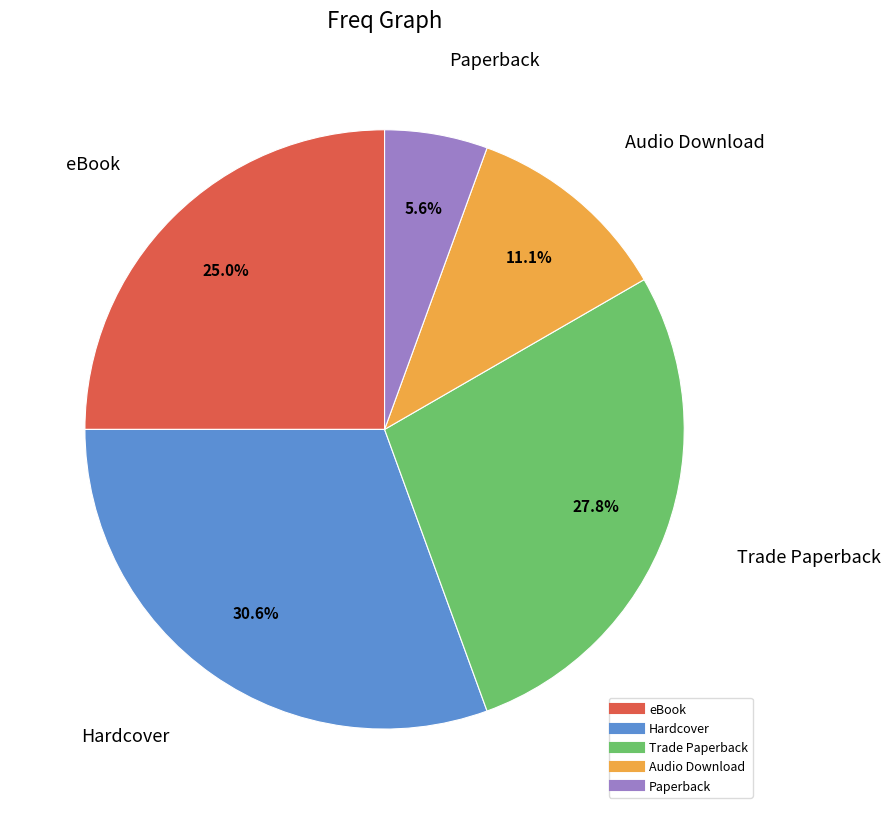

To the nearest percent, what portion does Audio Download represent?

11%